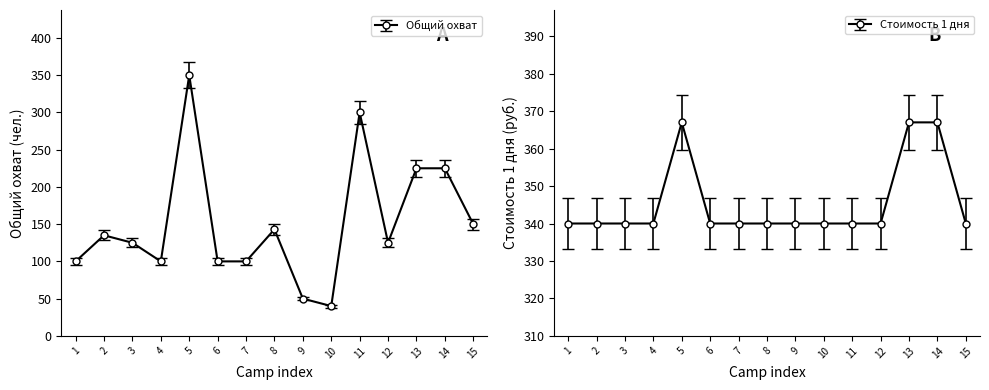

At how many categories does at least one series exceed 145?

15